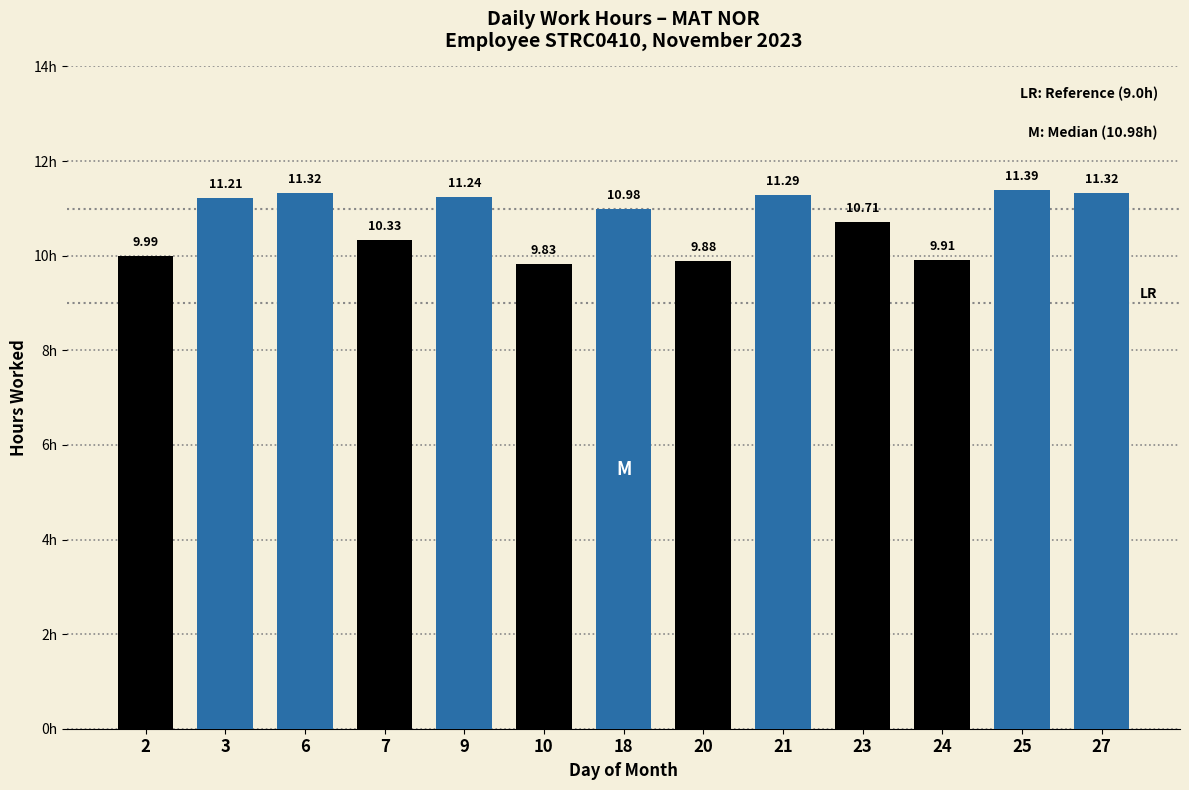

What is the change in value from 6 to 24?

-1.4